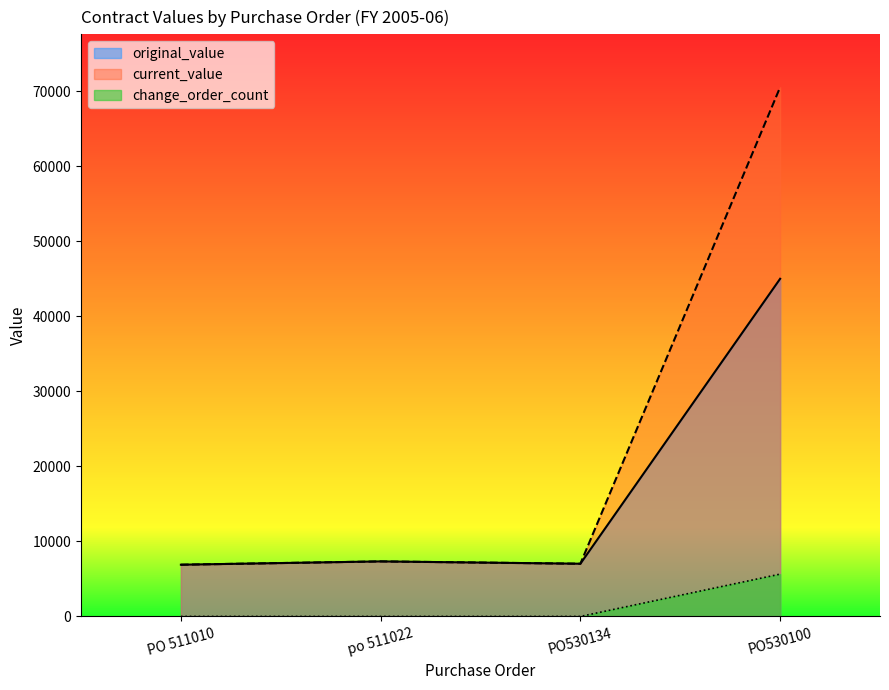

Reading left to right, what are all the values shown in this chart?

original_value: 6894.6	7336.0	7024.6	45009.7
current_value: 6894.6	7336.0	7024.6	70541.2
change_order_count: 0.0	0.0	0.0	5643.3